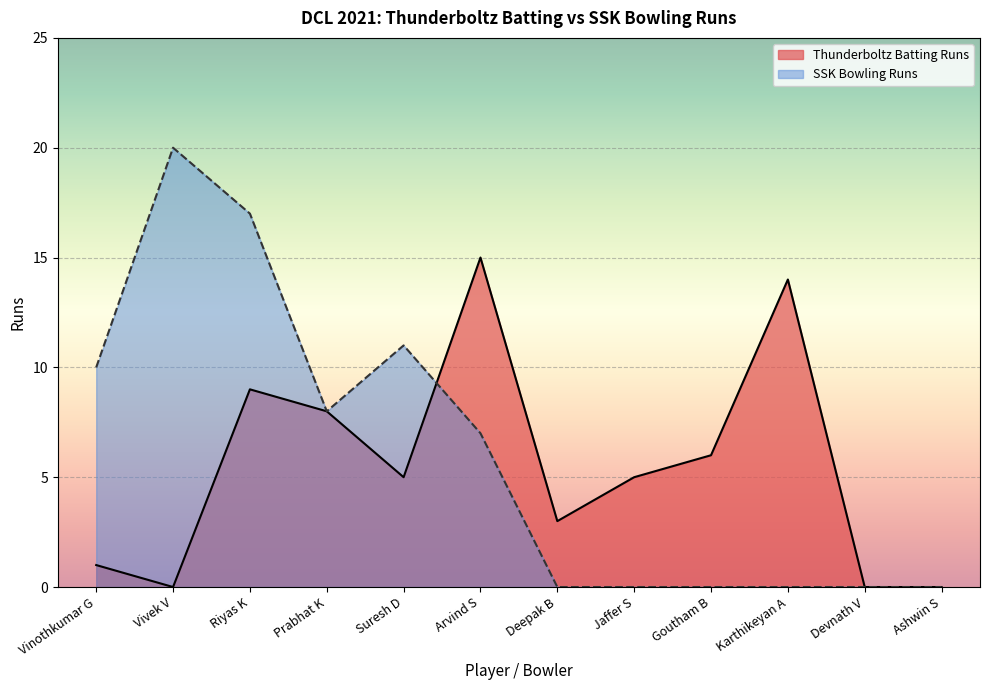

True or false: Thunderboltz Batting Runs has a value of 6 at Goutham B.

True